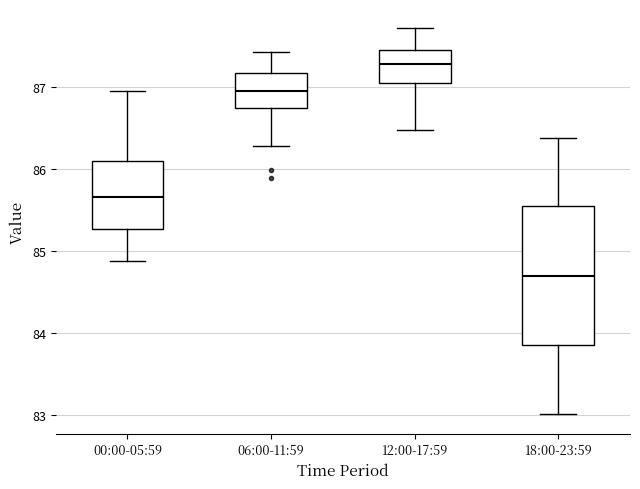

Where is the lower edge of the box for 12:00-17:59 on the y-axis? The values are not printed on the chart, so give them approximately, as read against the axis.

87.0